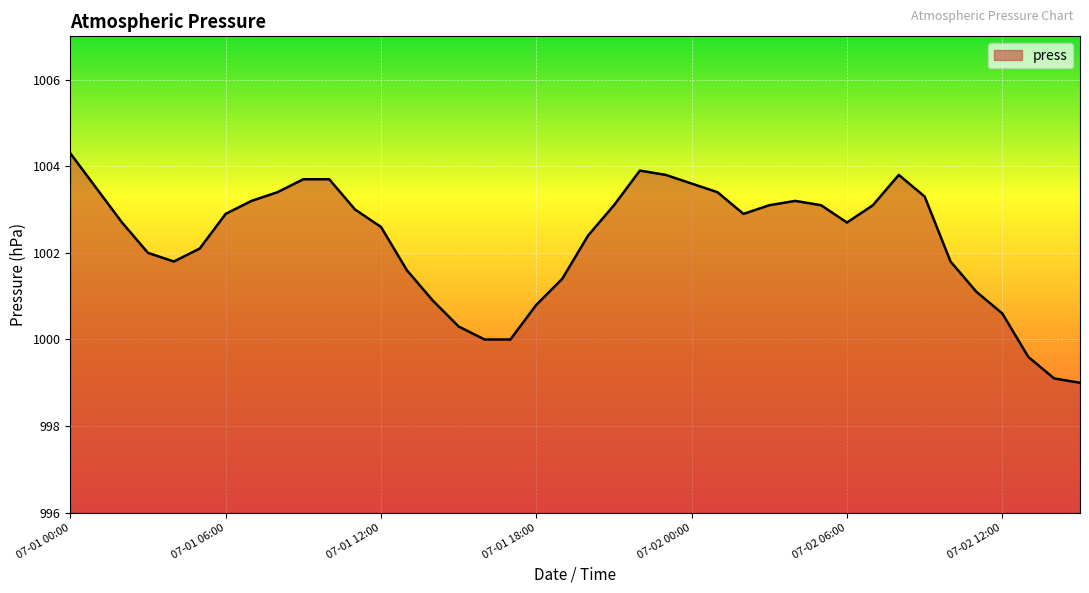

What is the sum of all values?

40090.5